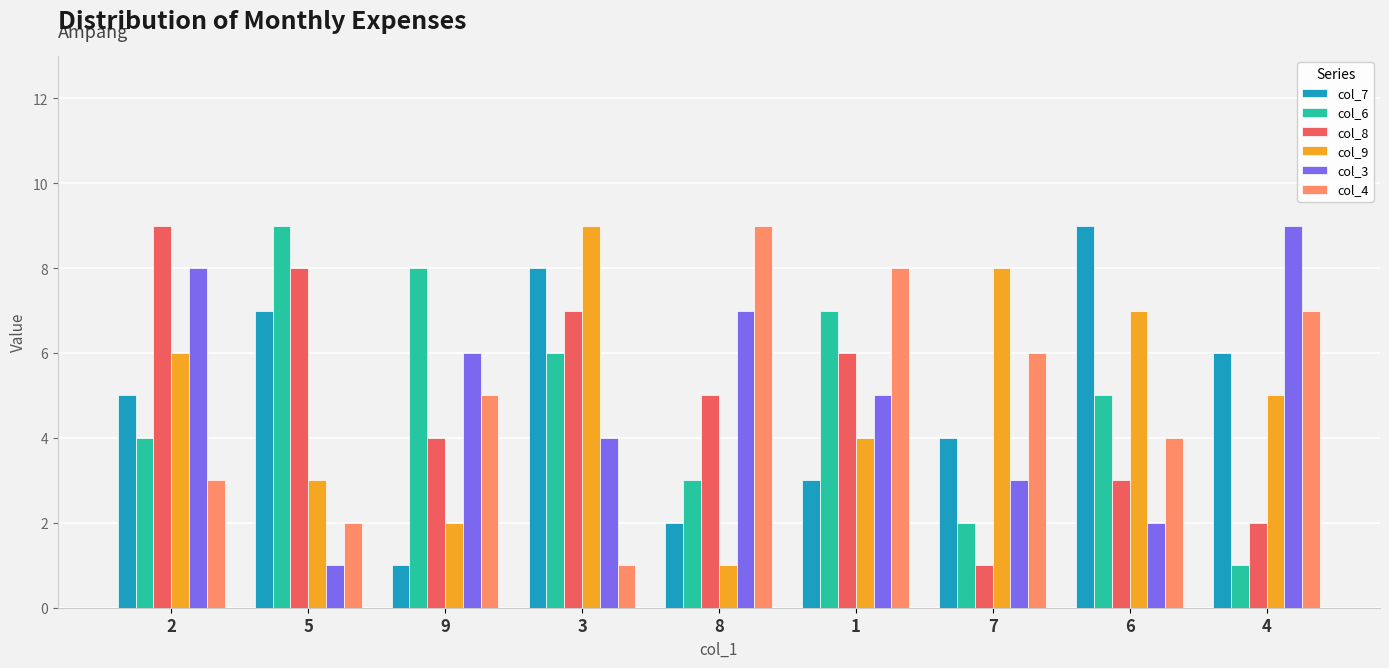

What is the label of the 4th bar from the right?

1